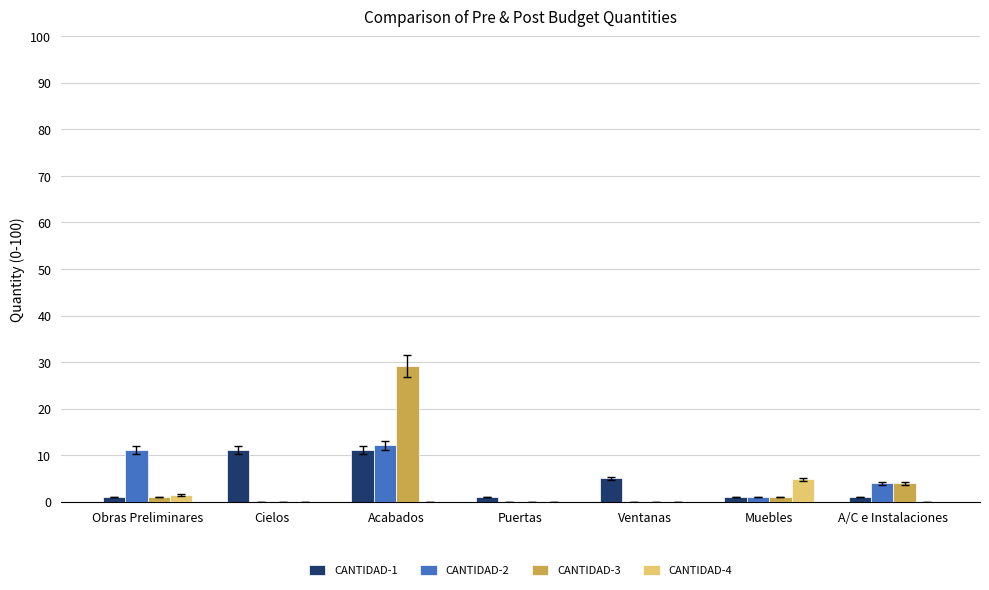

The CANTIDAD-4 series shows 0.0 at Acabados. True or false?

True